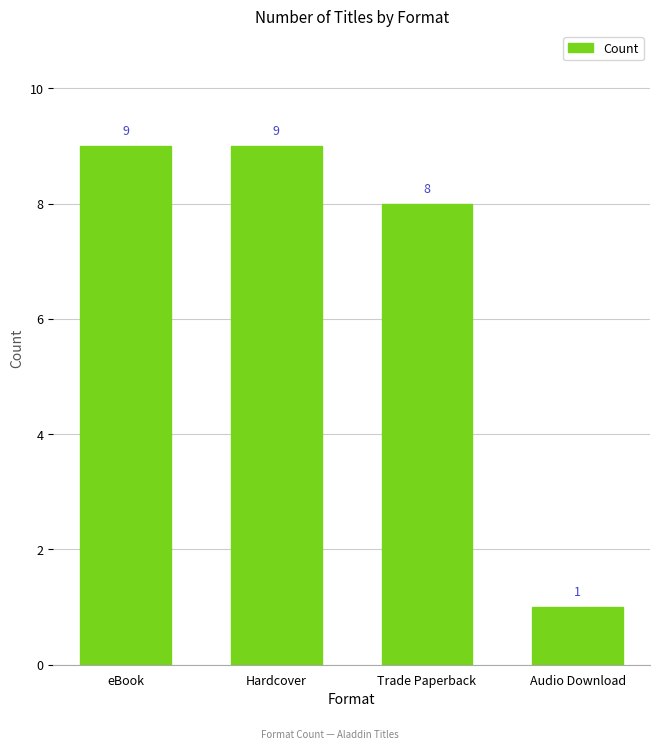

The chart shows a value of 9 at eBook. True or false?

True